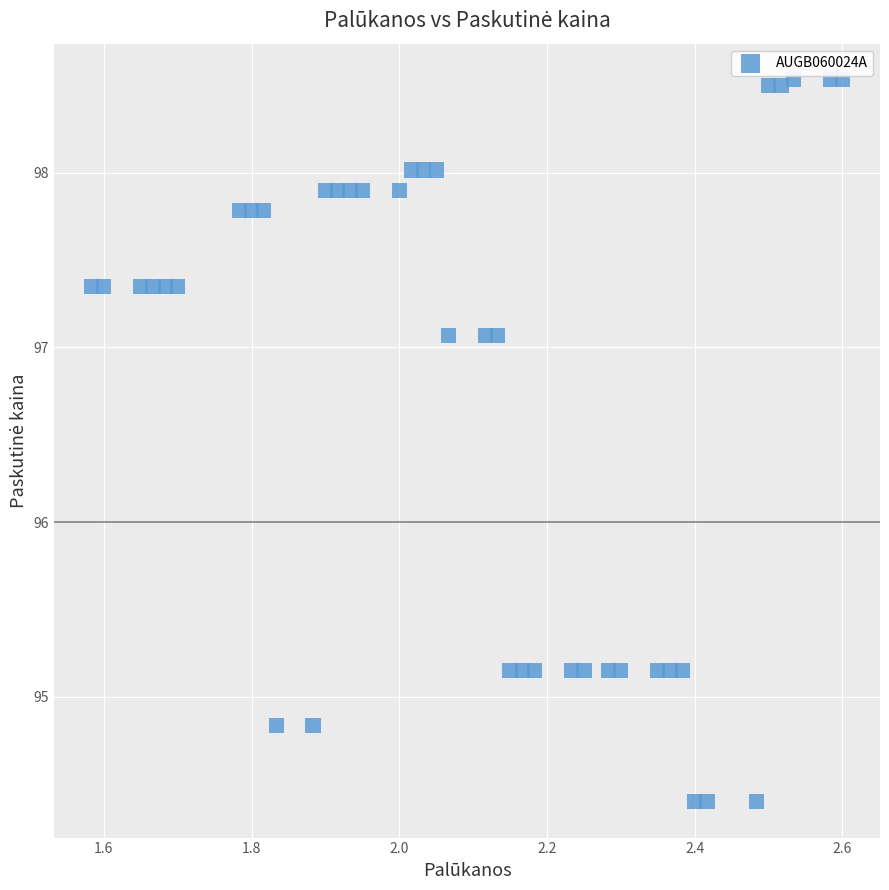

What is the range of X values (max minus min)?

1.0